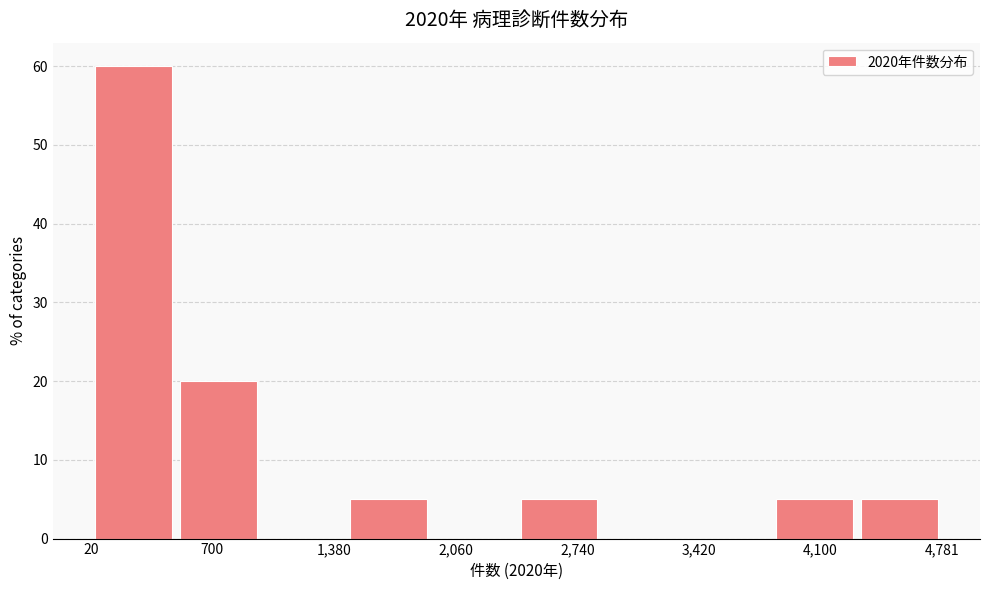

How tall is the bar that spans 2400 to 2900 on the x-axis? Neither the bar edges nor the heights are printed on the chart, so give them approximately, as read against the axes.

5